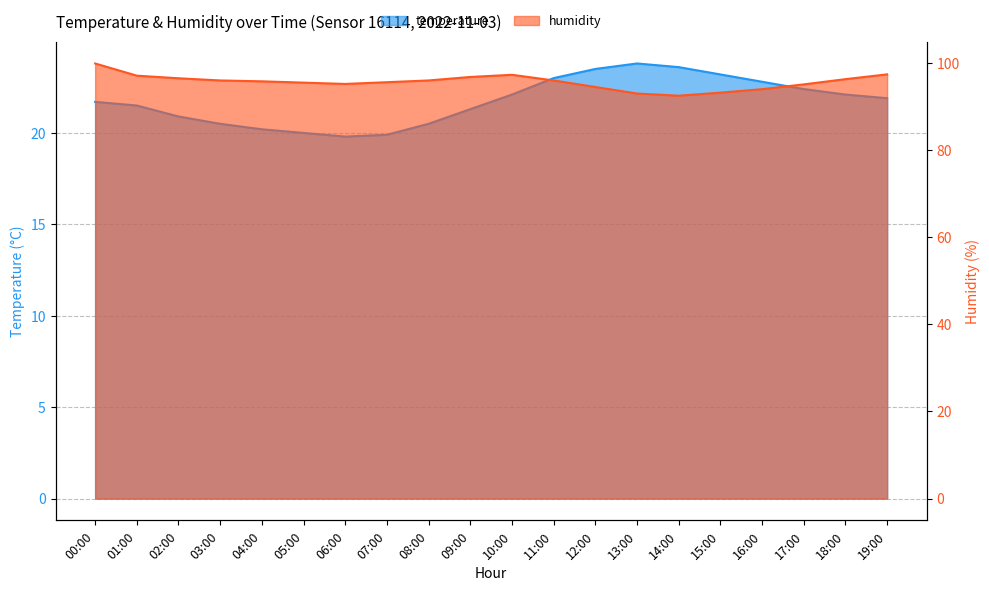

In humidity, how many points are higher than both neighbors (excluding endpoints)?

1